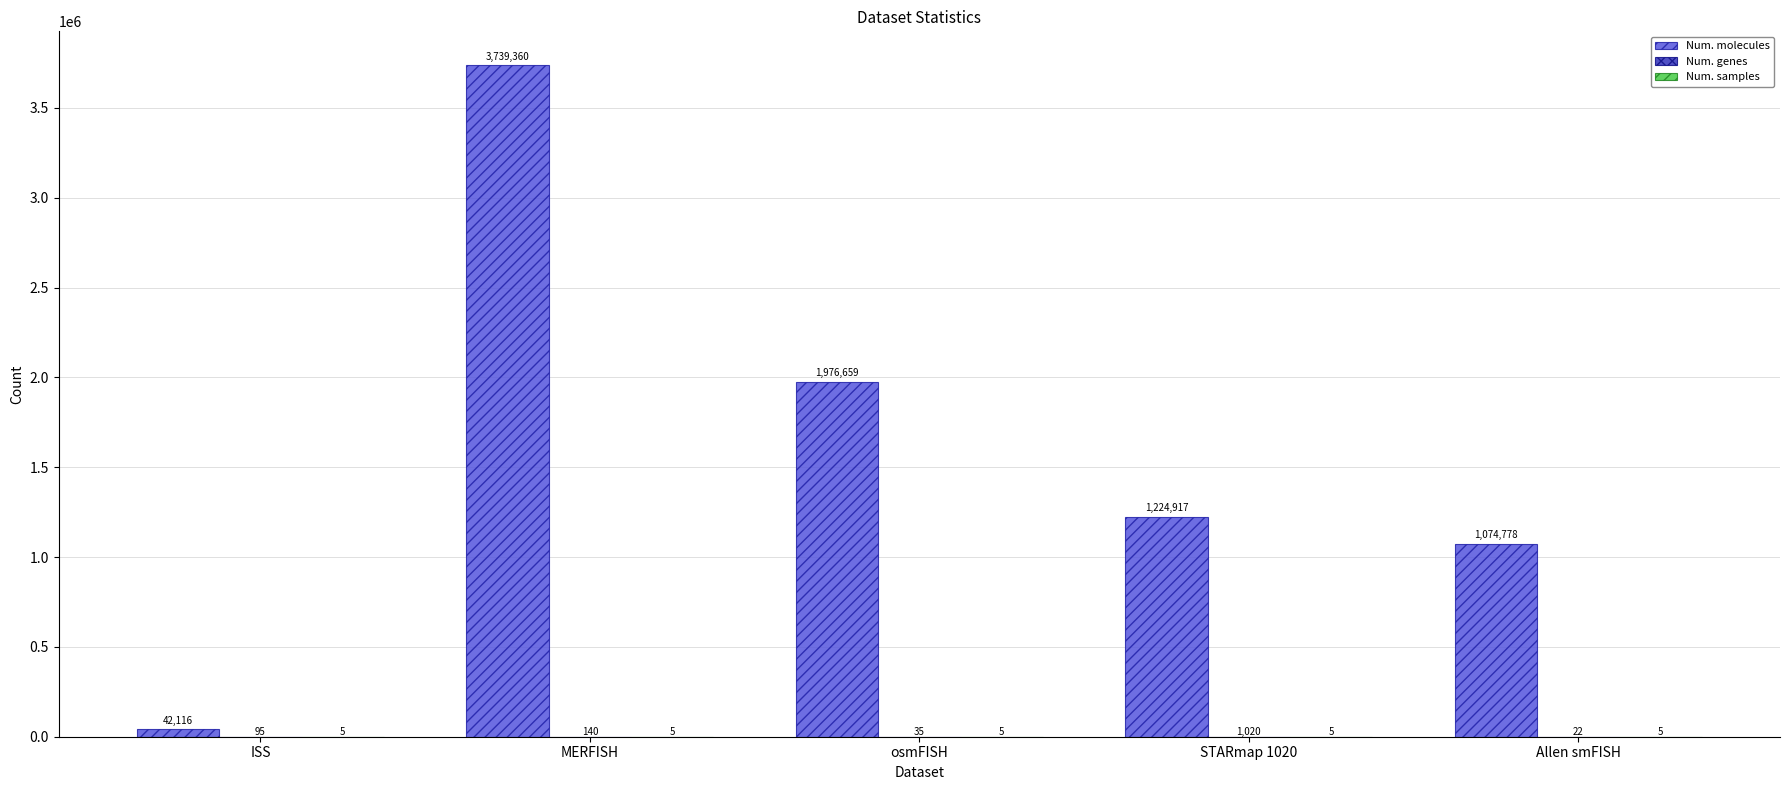

What is the sum of the Num. molecules values at STARmap 1020 and Allen smFISH?

2299695